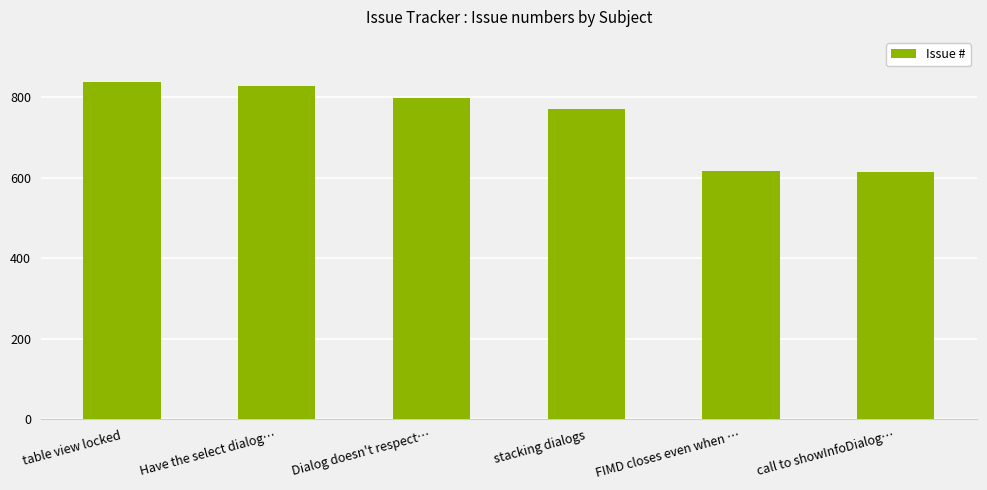

What is the ratio of the value at Dialog doesn't respect… to the value at table view locked?

1.0